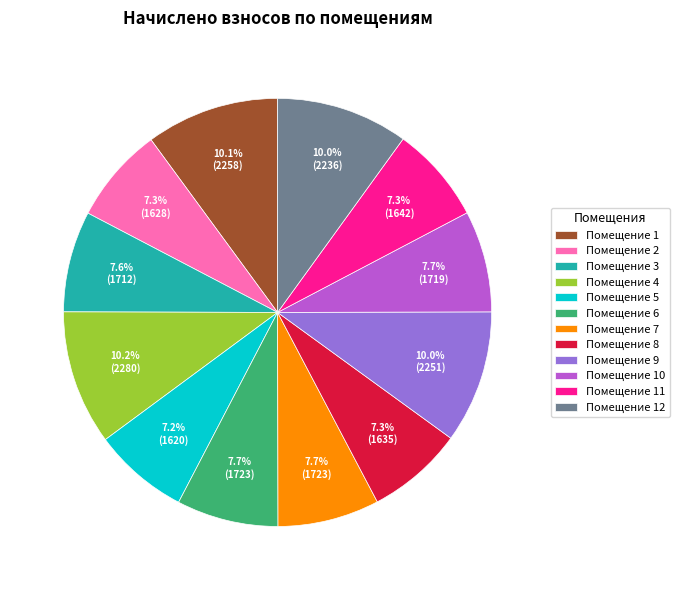

What is the ratio of the value at Помещение 5 to the value at Помещение 12?

0.7